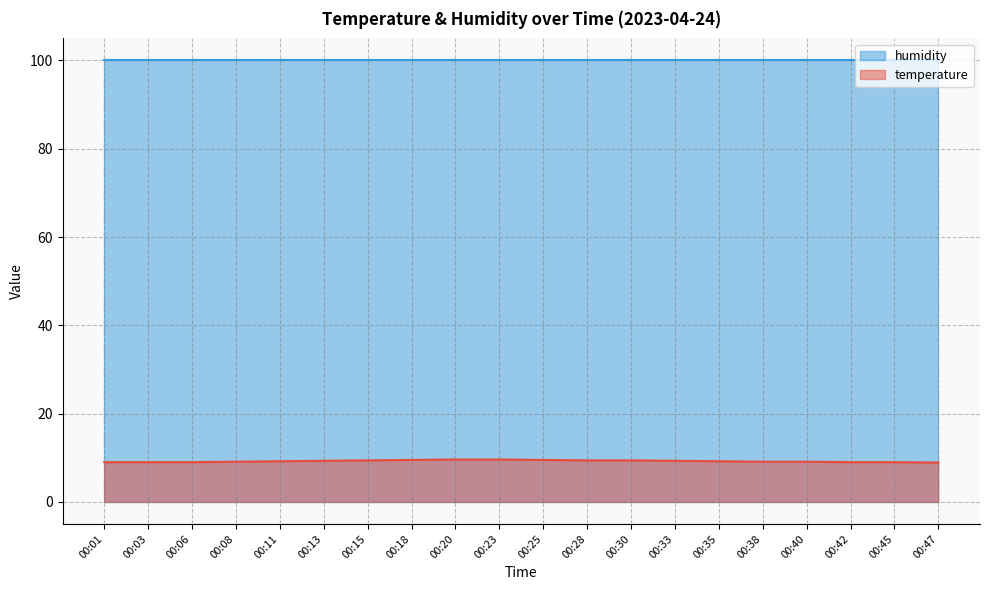

Reading left to right, transcribe all the data shown in this chart.

9.0	9.0	9.0	9.1	9.2	9.3	9.4	9.5	9.6	9.6	9.5	9.4	9.4	9.3	9.2	9.1	9.1	9.0	9.0	8.9